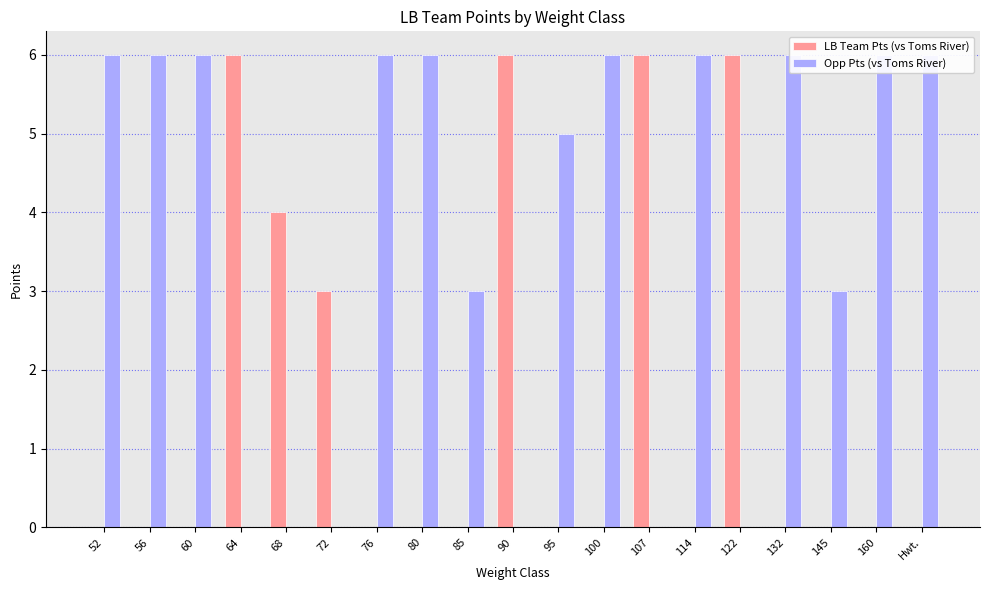

What is the sum of the Opp Pts (vs Toms River) values at 80 and 100?

12